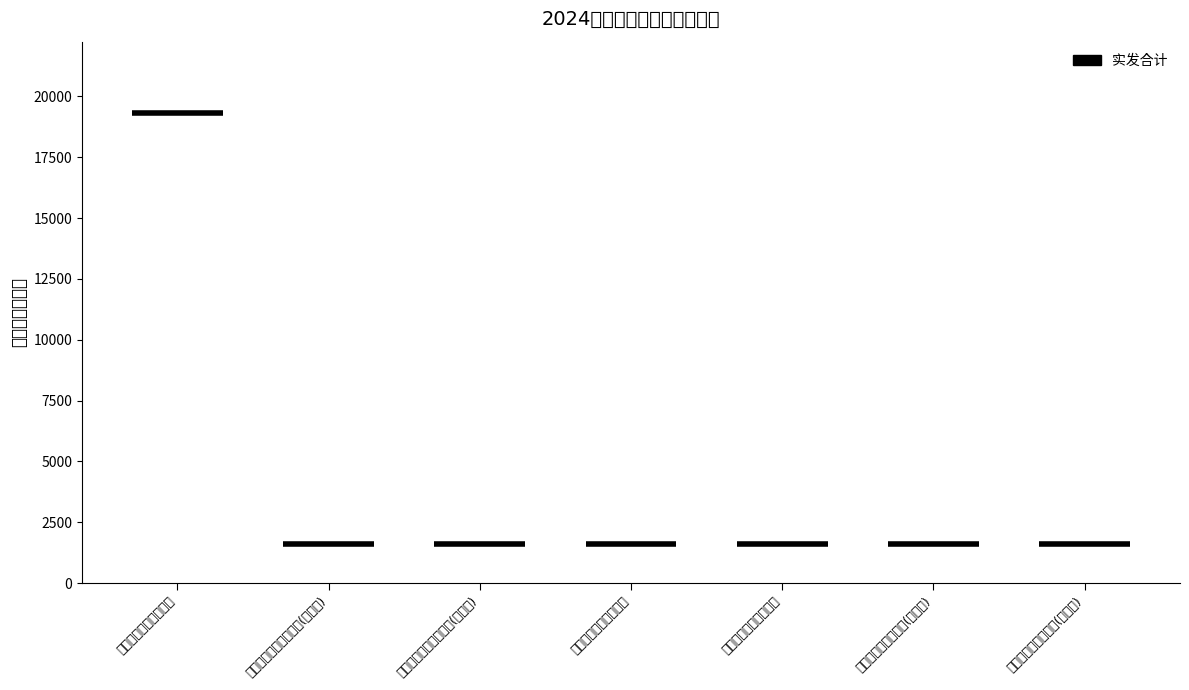

The chart shows a value of 800 at 铁山区区直铜鼓地社区. True or false?

False